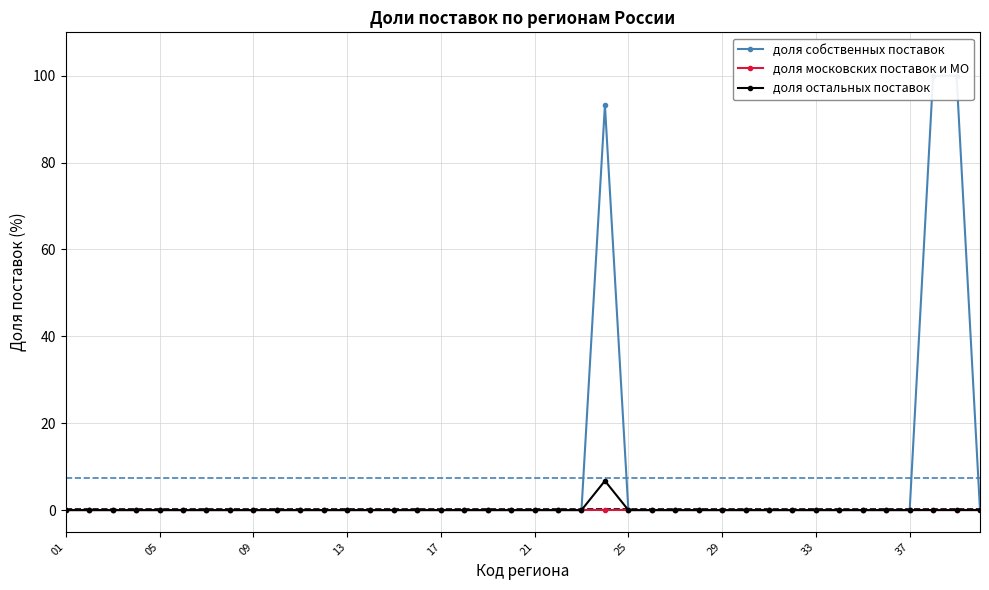

What is the maximum value shown in the chart?

100.0